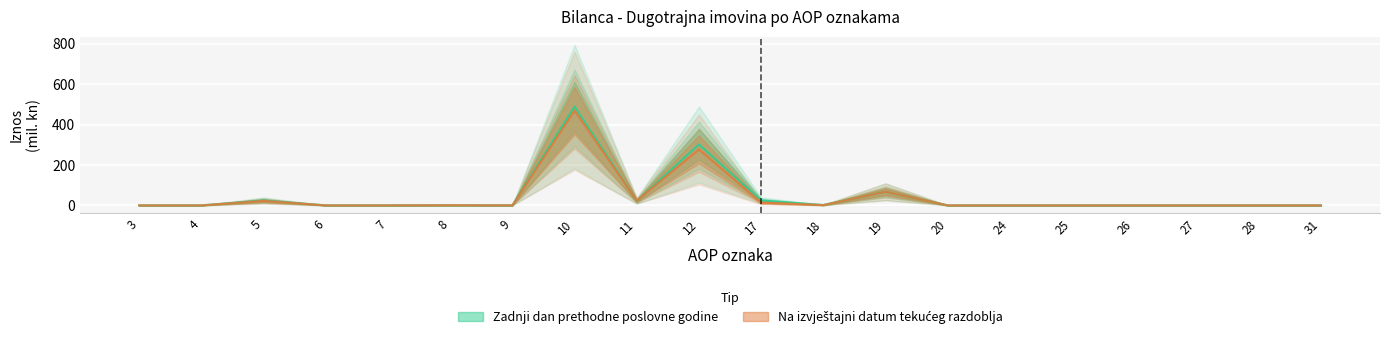

What is the difference between the Na izvještajni datum tekućeg razdoblja values at 3 and 5?

22.3